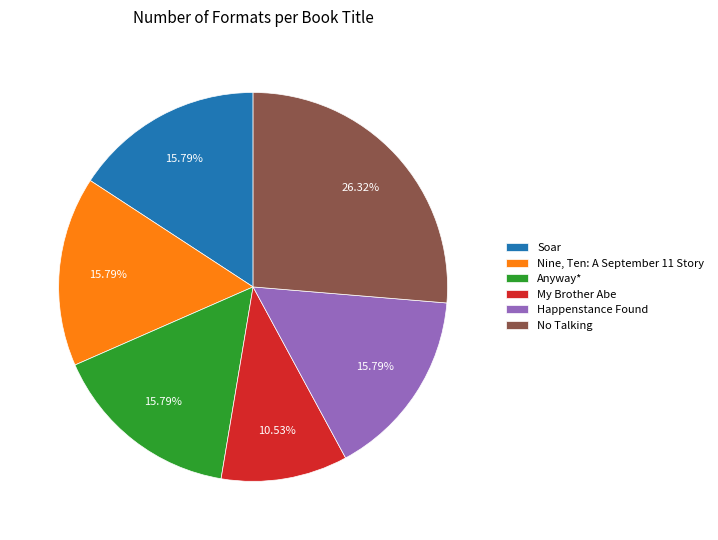

Does any single category account for the majority?

No